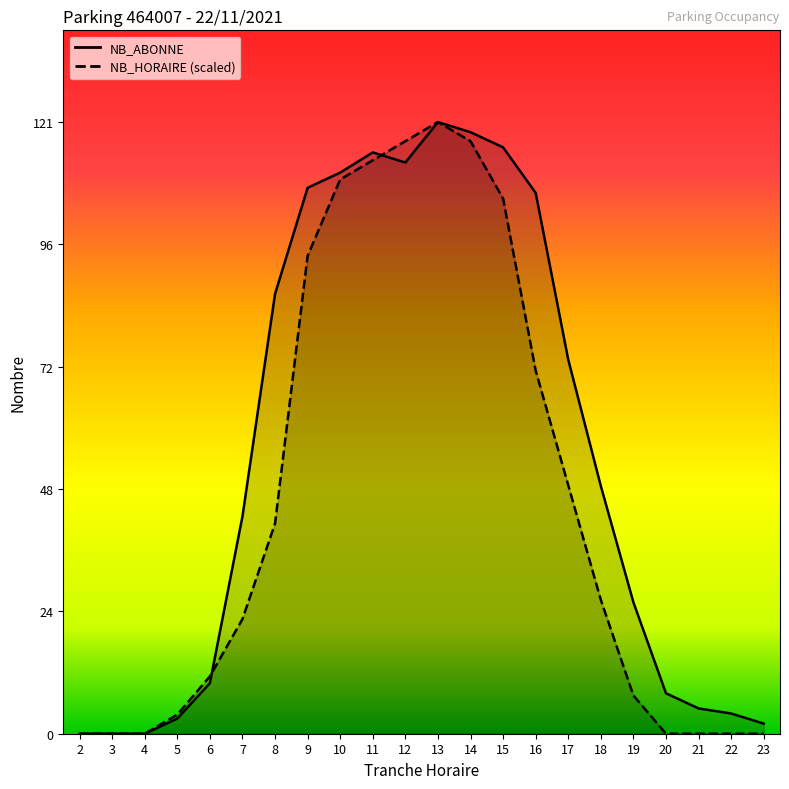

At which label does NB_ABONNE first exceed 49?

8